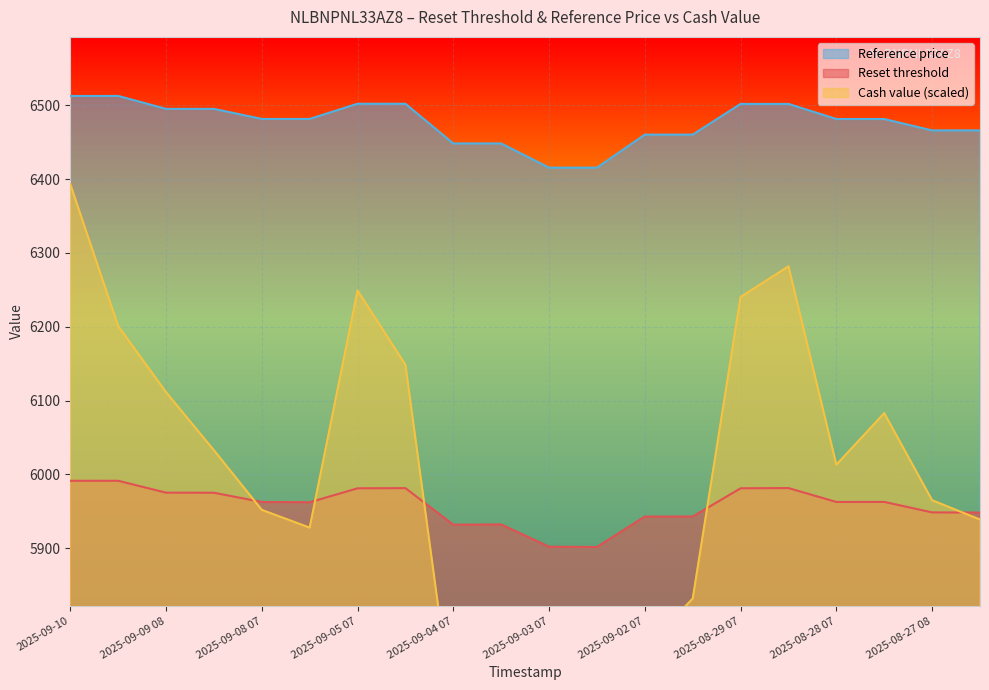

Rank the series by their maximum value, from highest to lowest.

Reference price, Cash value, Reset threshold